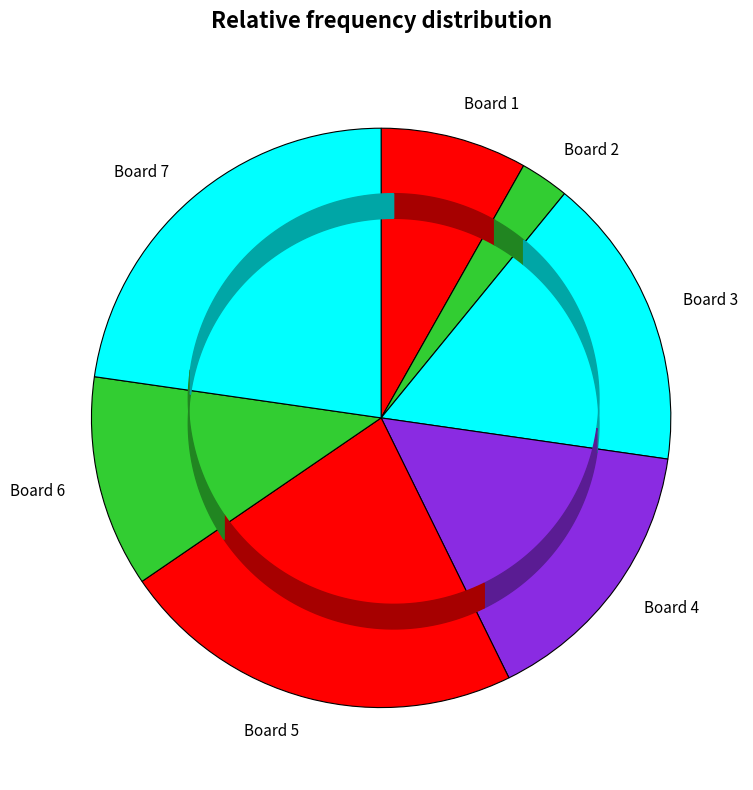

Between Board 2 and Board 6, which is larger?

Board 6